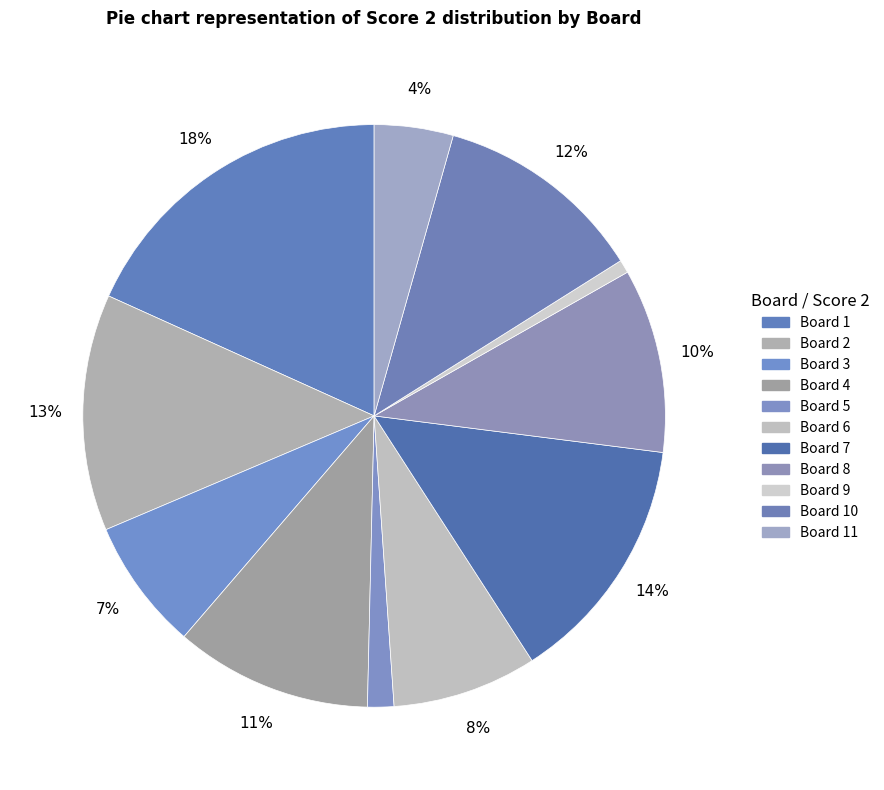

How many segments does this pie chart have?

11